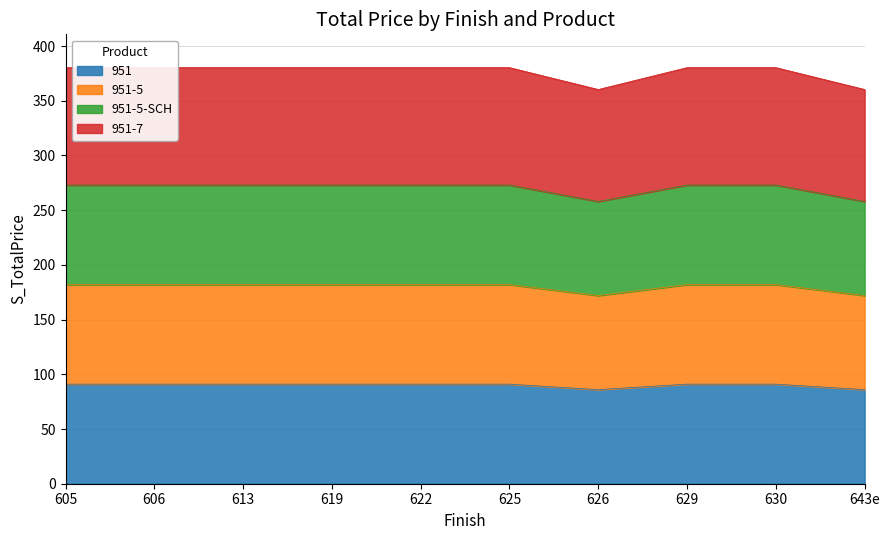

What is the highest value of the 951 series?

91